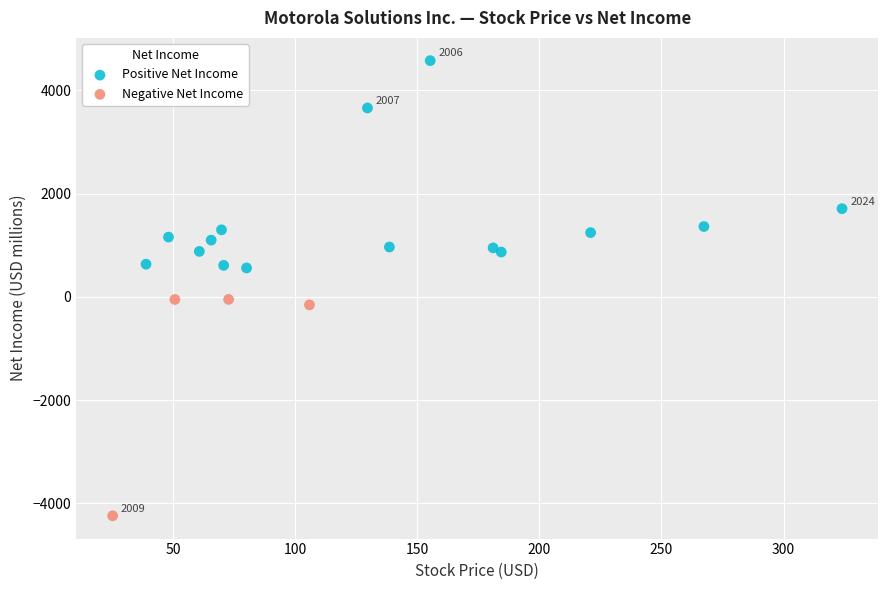

Which series contains the highest Y value?

Positive Net Income